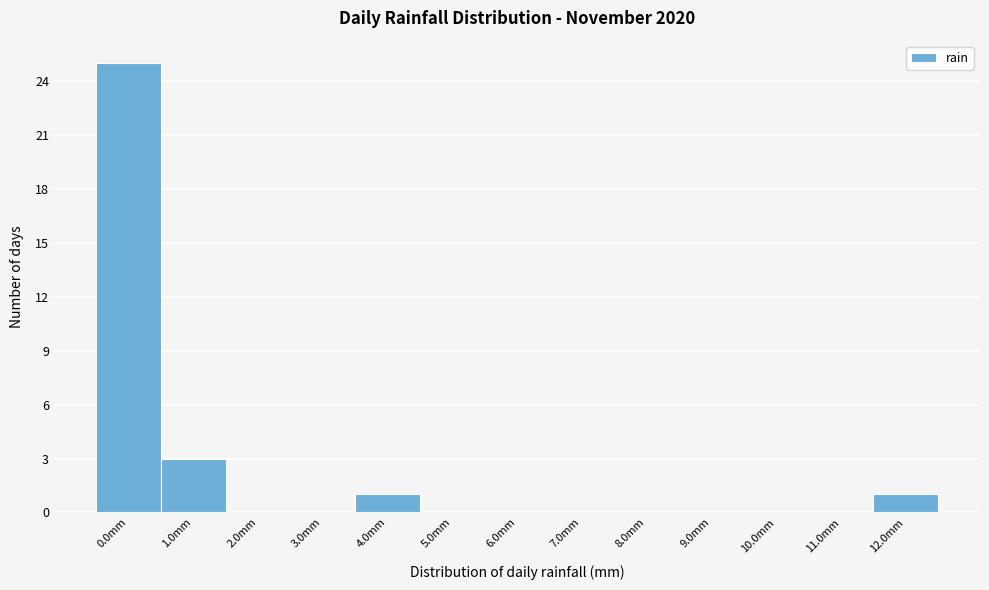

Reading right to left, transcribe all the data shown in this chart.

12.0mm=1	11.0mm=0	10.0mm=0	9.0mm=0	8.0mm=0	7.0mm=0	6.0mm=0	5.0mm=0	4.0mm=1	3.0mm=0	2.0mm=0	1.0mm=3	0.0mm=25